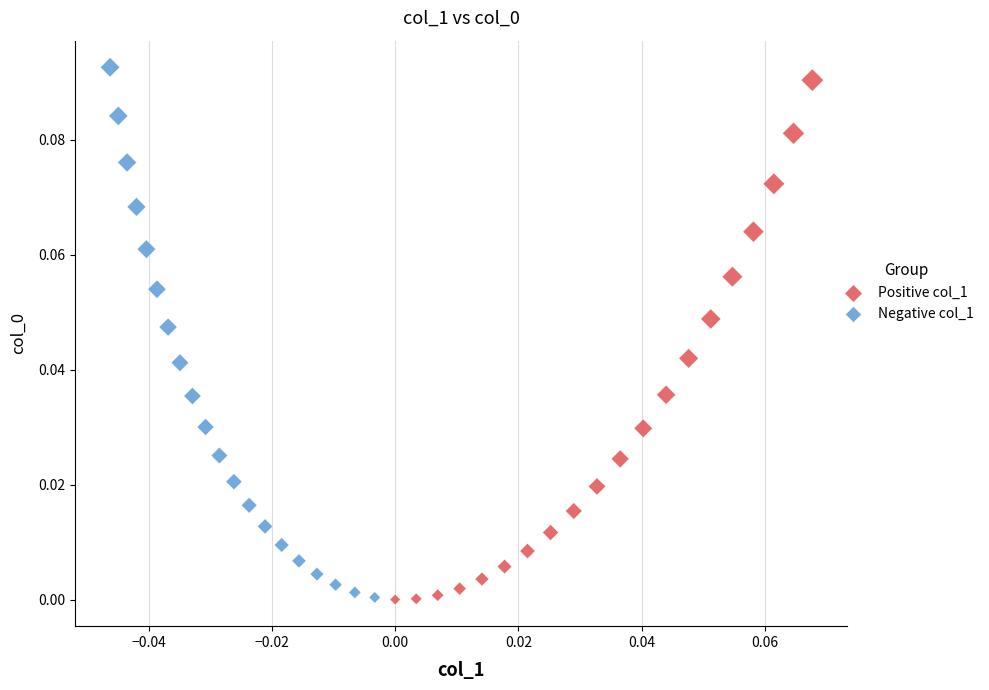

Which series has the widest spread of Y values?

Negative col_1